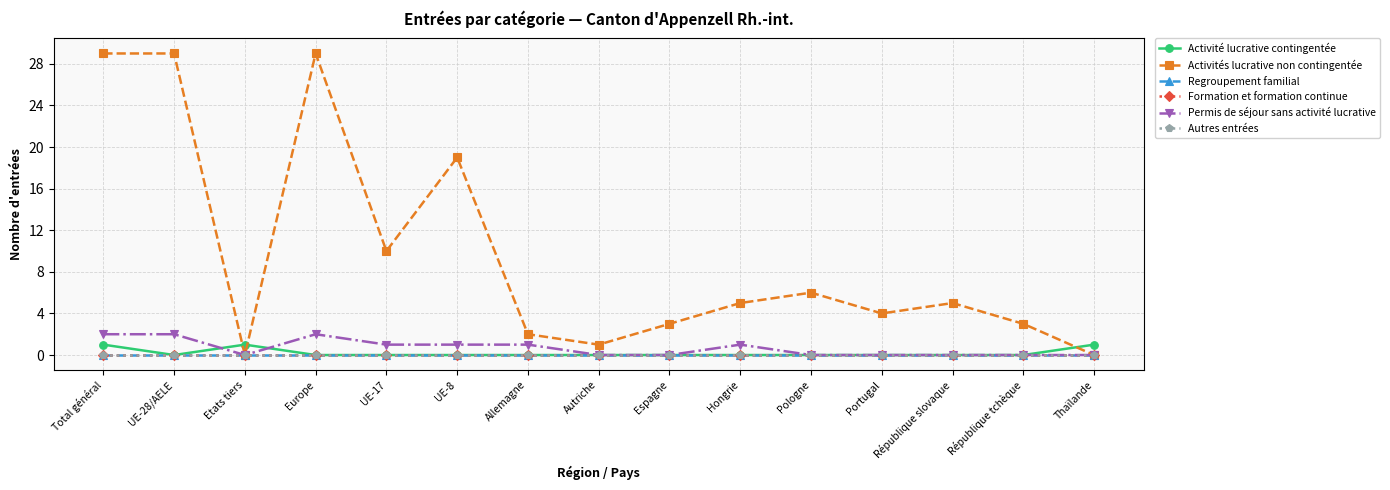

True or false: Activité lucrative contingentée and Formation et formation continue cross at least once.

False